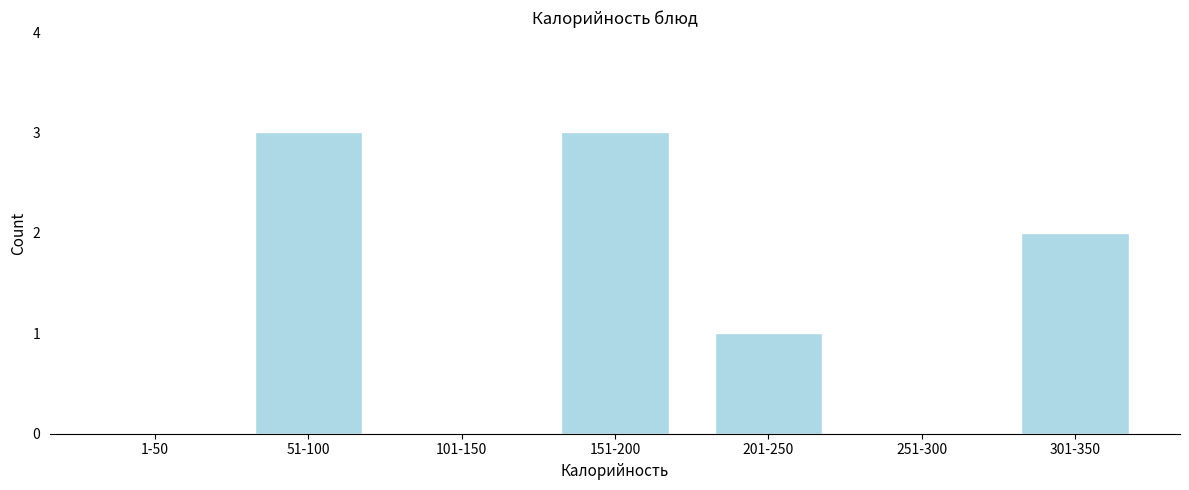

Reading left to right, transcribe all the data shown in this chart.

1-50=0	51-100=3	101-150=0	151-200=3	201-250=1	251-300=0	301-350=2